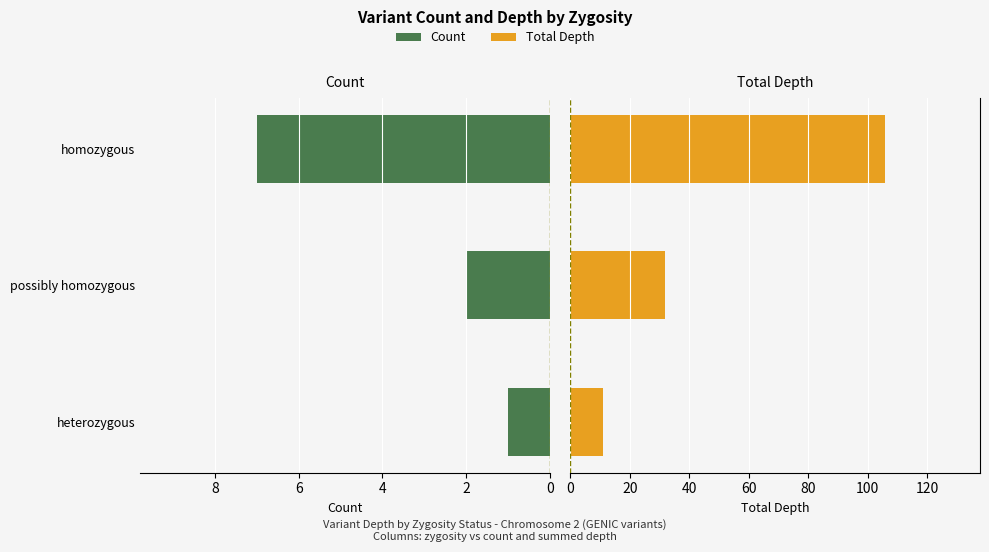

Rank the series by their average value, from highest to lowest.

Total Depth, Count